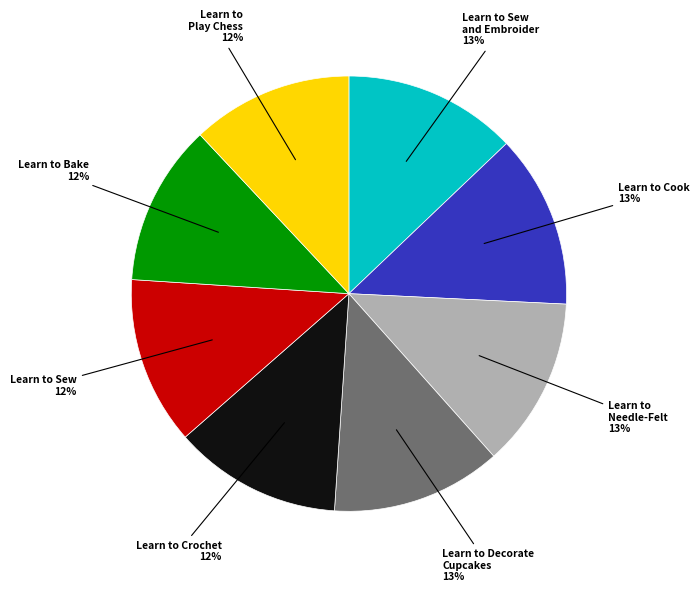

What percentage is the Learn to Bake slice, to the nearest percent?

12%